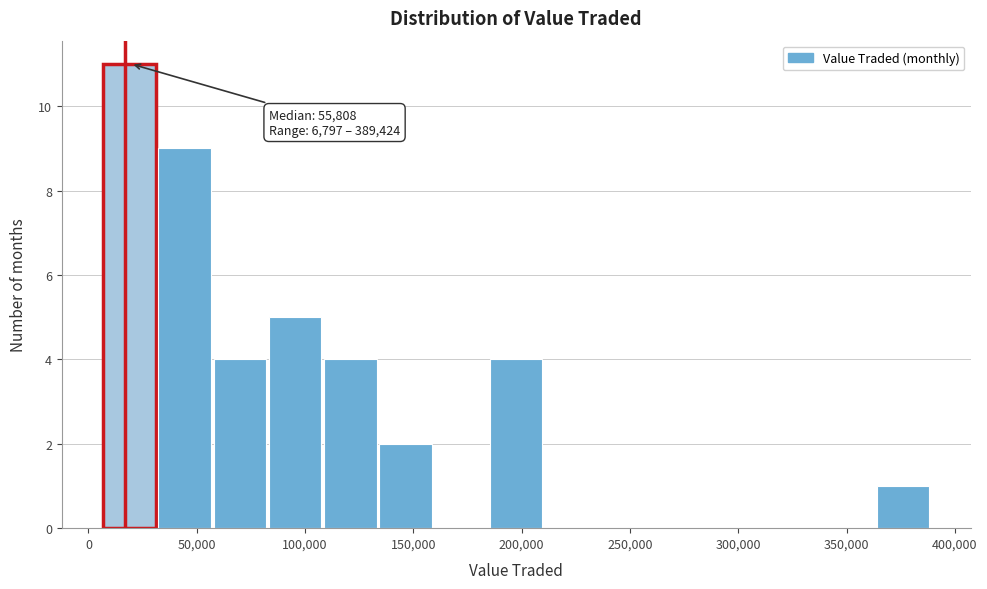

Over which range of the x-axis is the bar tallest?

5000 to 30000